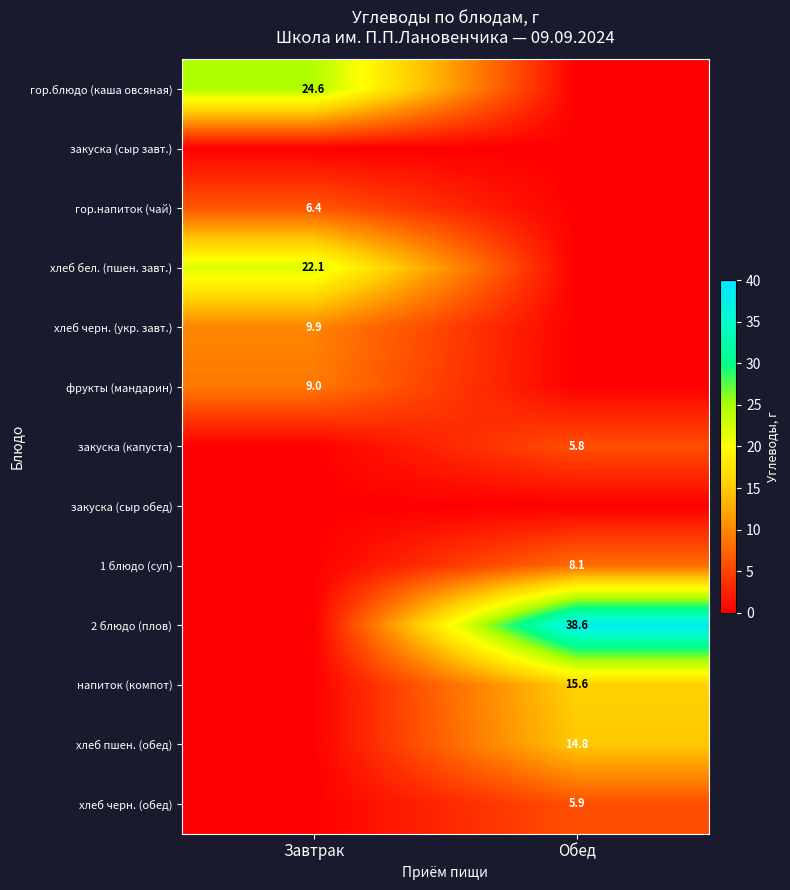

The value of гор.напиток (чай) at Завтрак is 9.2. True or false?

False